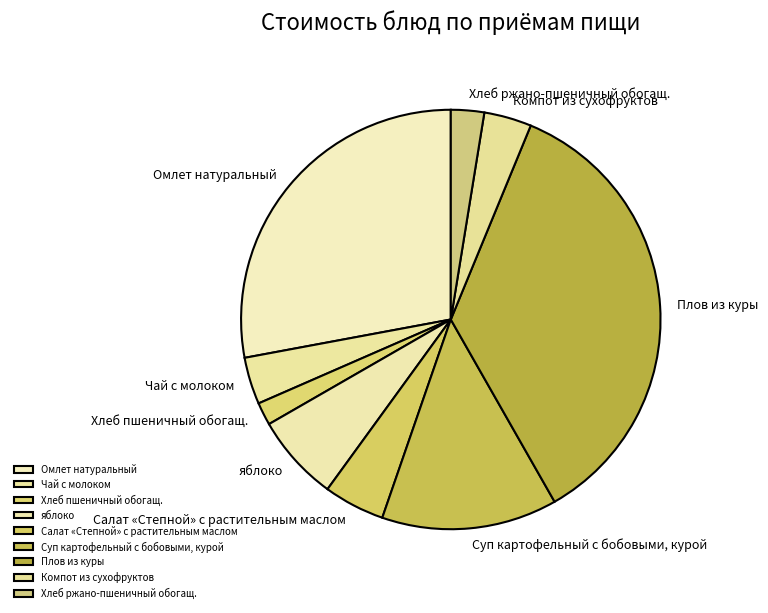

Approximately how many times larger is the value at Компот из сухофруктов compared to Суп картофельный с бобовыми, курой?

0.3